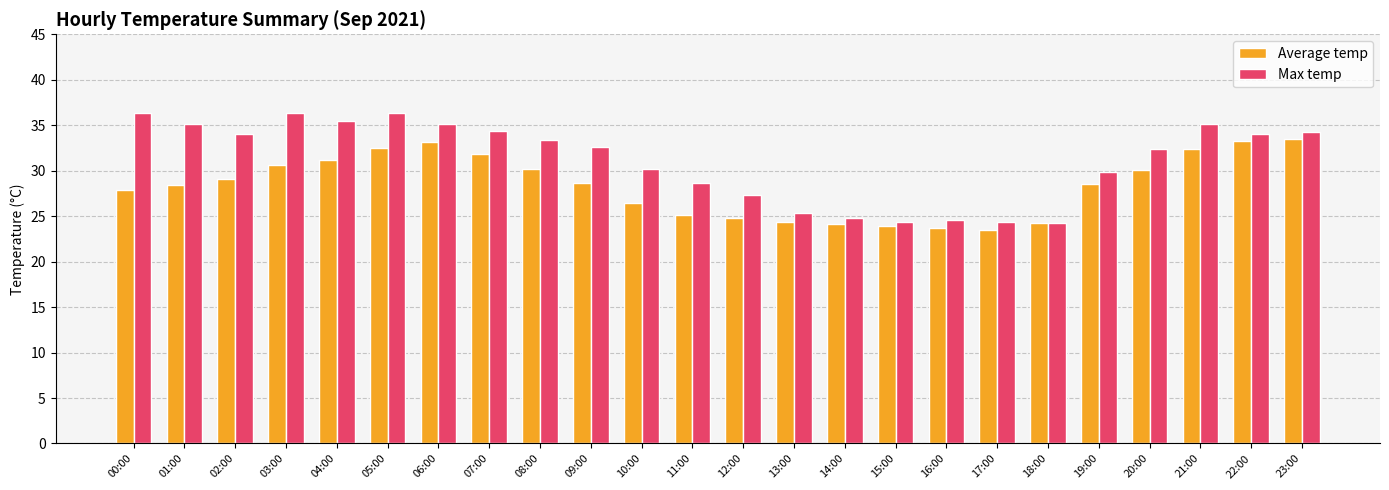

How many groups of bars are there?

24